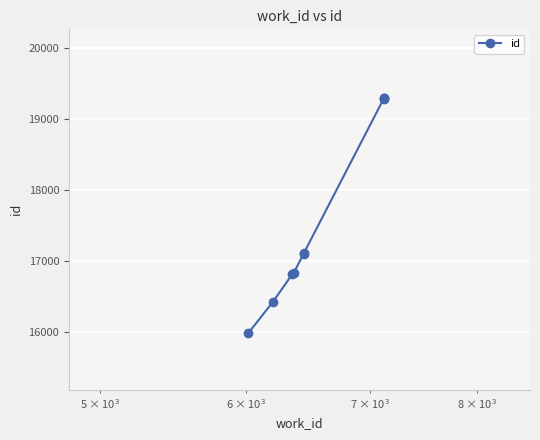

What is the difference between the maximum and minimum values?

3312